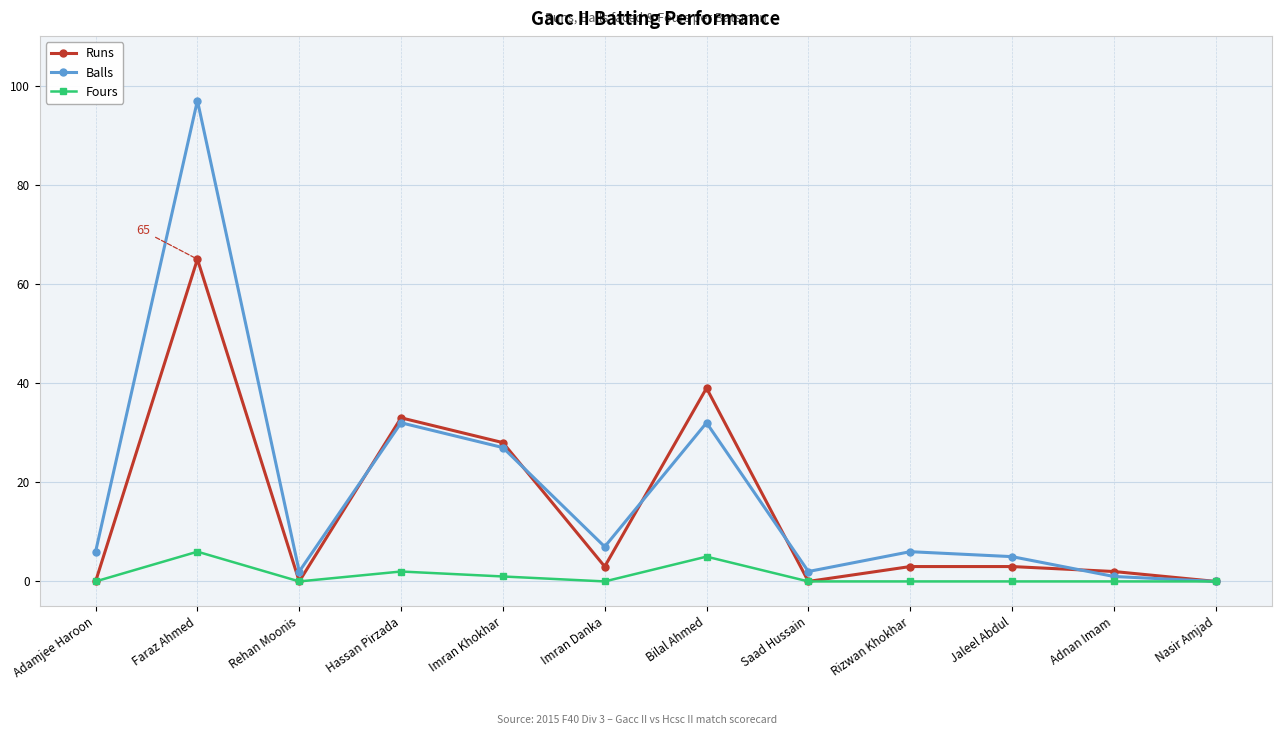

Is the value of Runs at Saad Hussain greater than the value of Fours at Faraz Ahmed?

No